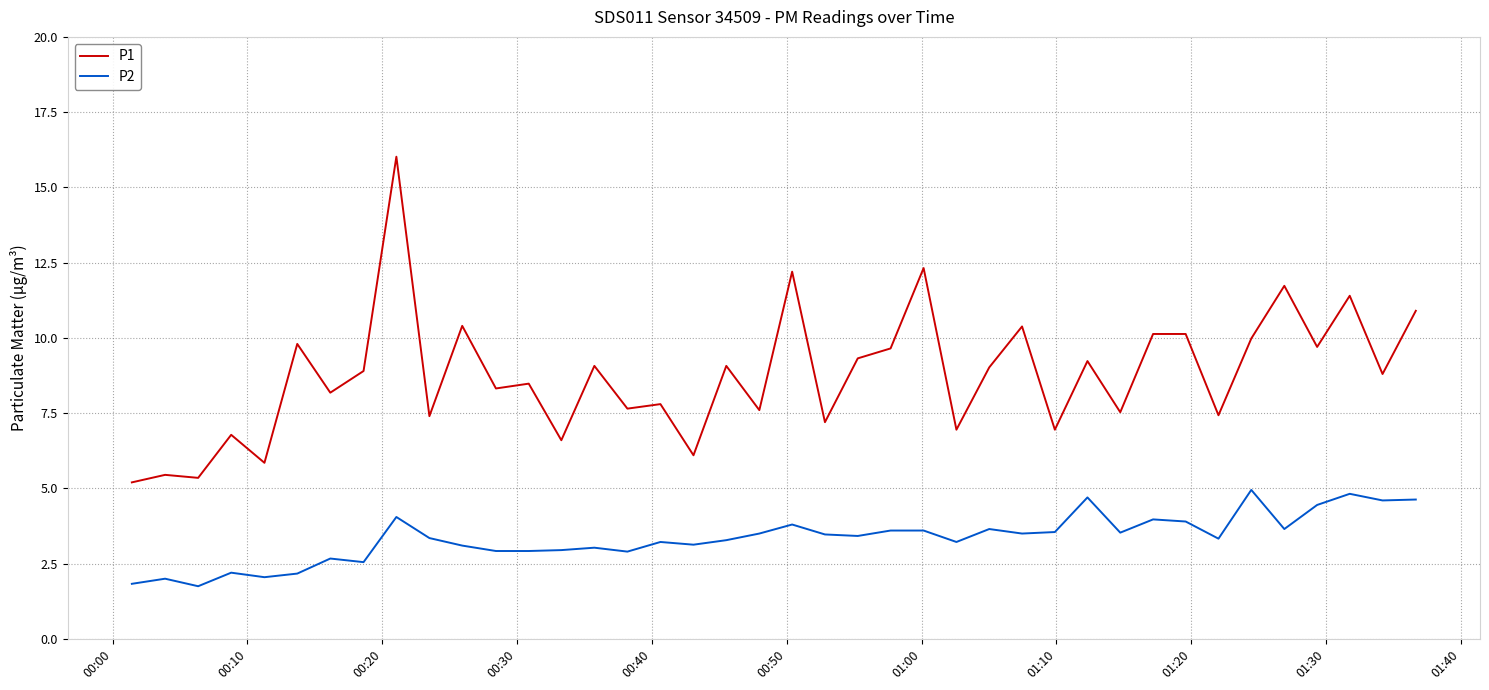

True or false: P1 and P2 intersect in this chart.

False